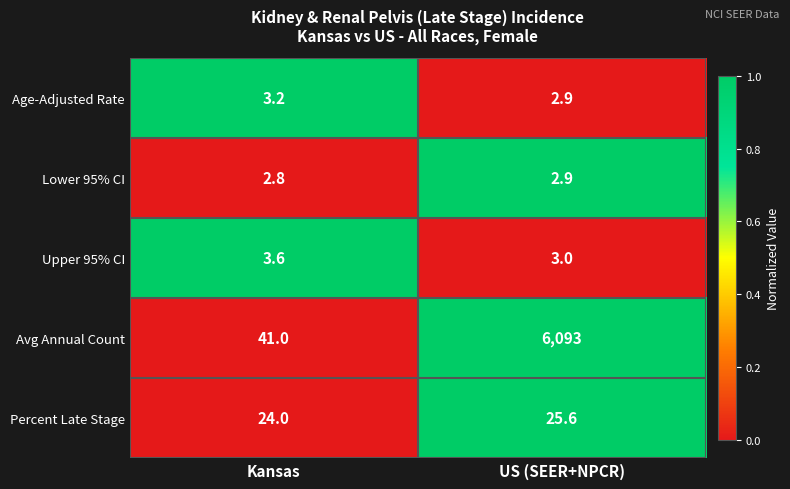

Which series changed the most between Kansas and US (SEER+NPCR)?

Avg Annual Count